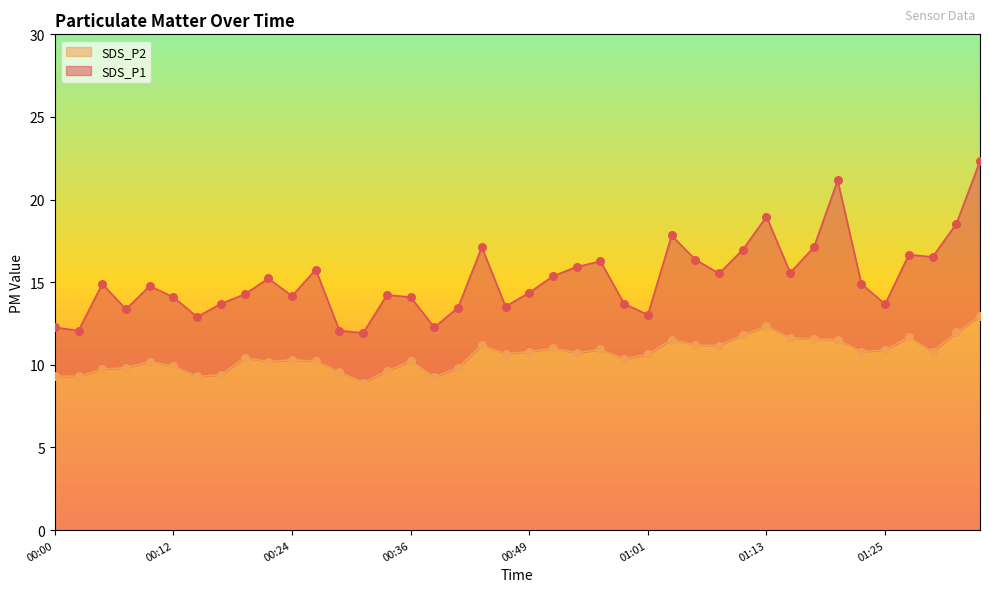

What are all the series names shown in the legend?

SDS_P1, SDS_P2